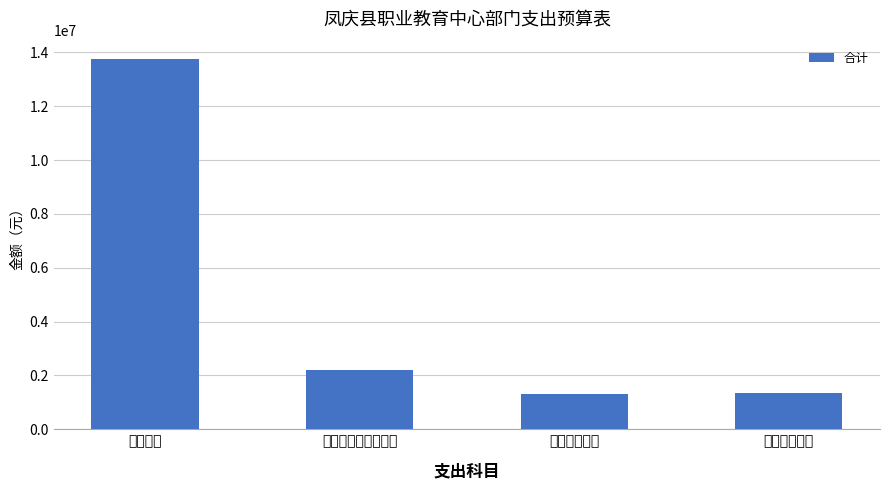

The chart shows a value of 1296697.5 at 卫生健康支出. True or false?

True